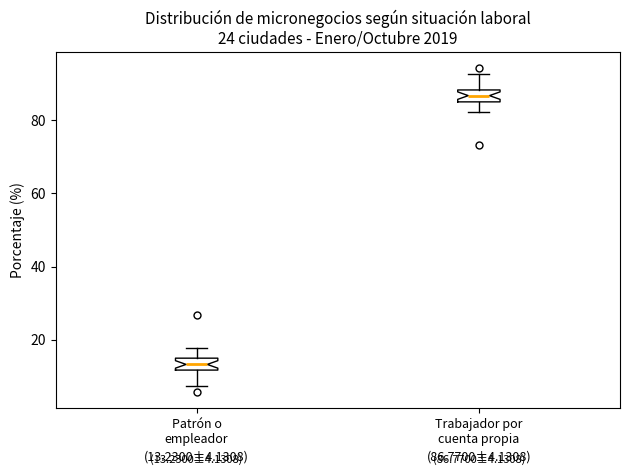

Which box has the highest median line?

Trabajador por cuenta propia